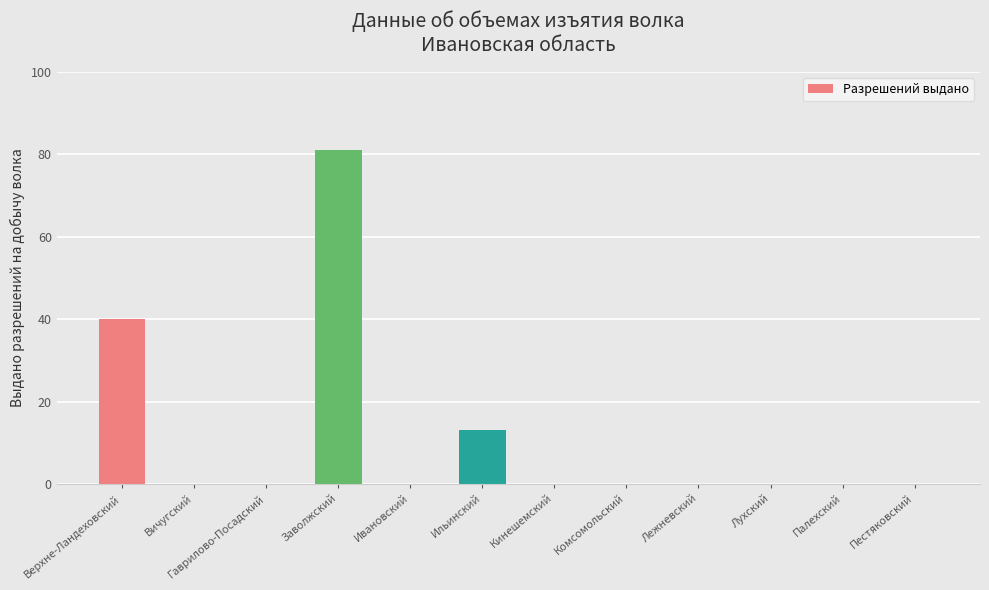

Is it true that the value at Лухский is 40?

False